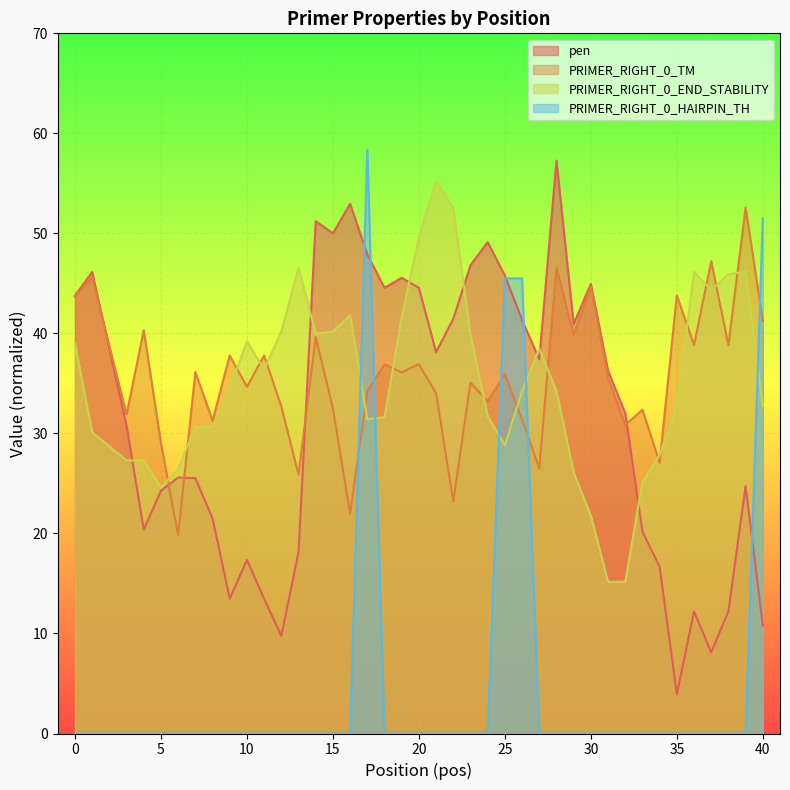

True or false: PRIMER_RIGHT_0_HAIRPIN_TH and PRIMER_RIGHT_0_END_STABILITY cross at least once.

True